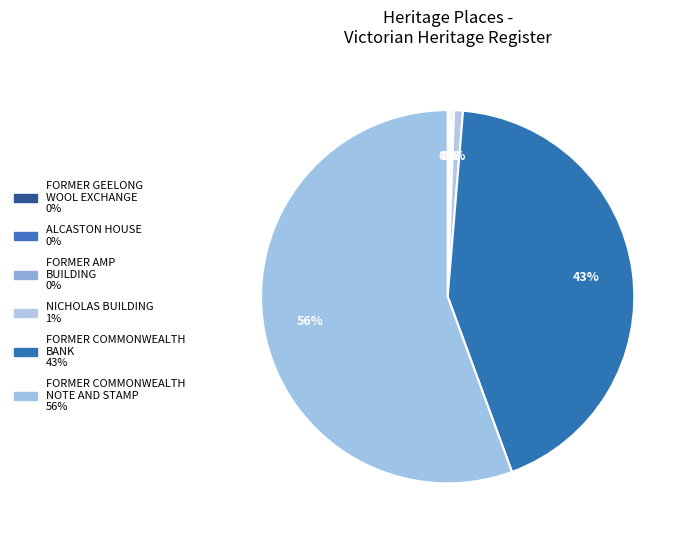

Rank the categories by value from lowest to highest.

FORMER GEELONG
WOOL EXCHANGE, ALCASTON HOUSE, FORMER AMP
BUILDING, NICHOLAS BUILDING, FORMER COMMONWEALTH
BANK, FORMER COMMONWEALTH
NOTE AND STAMP